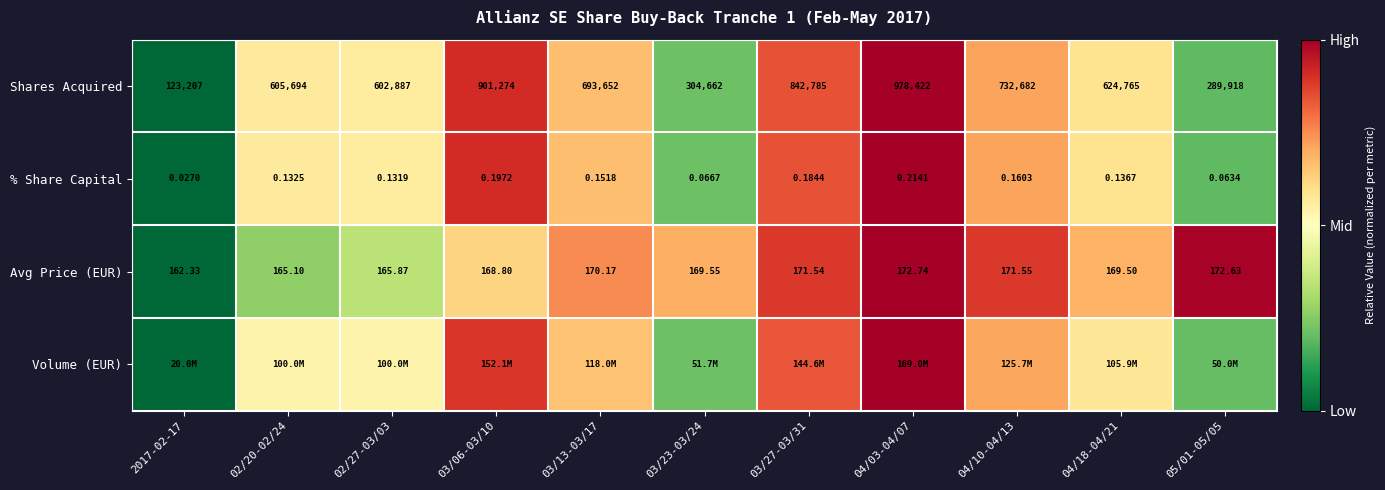

Is the value of Avg Price (EUR) at 03/23-03/24 greater than the value of Shares Acquired at 04/10-04/13?

No